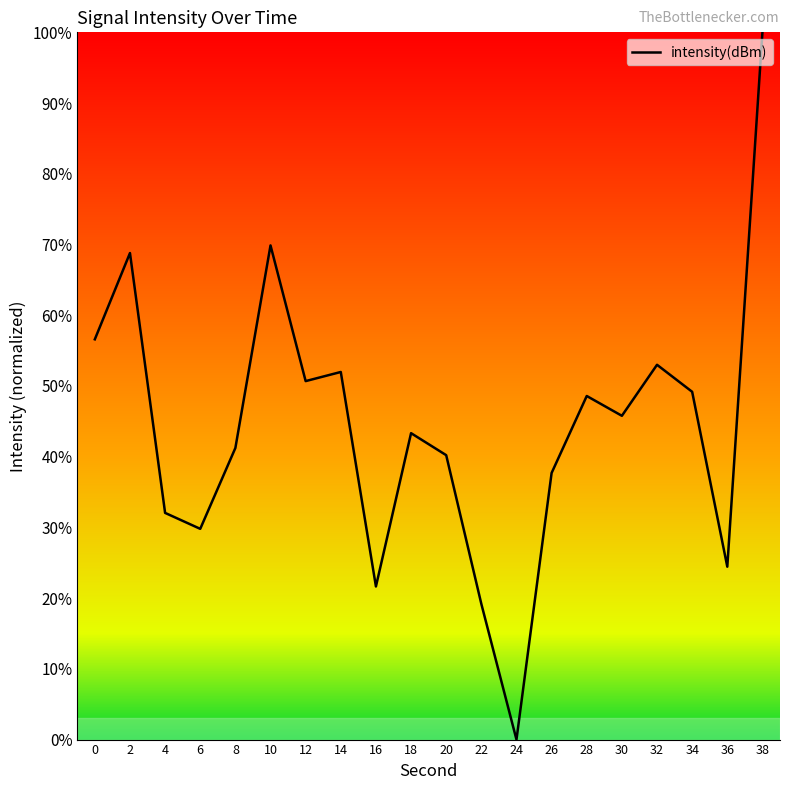

How many lines are shown in the chart?

1